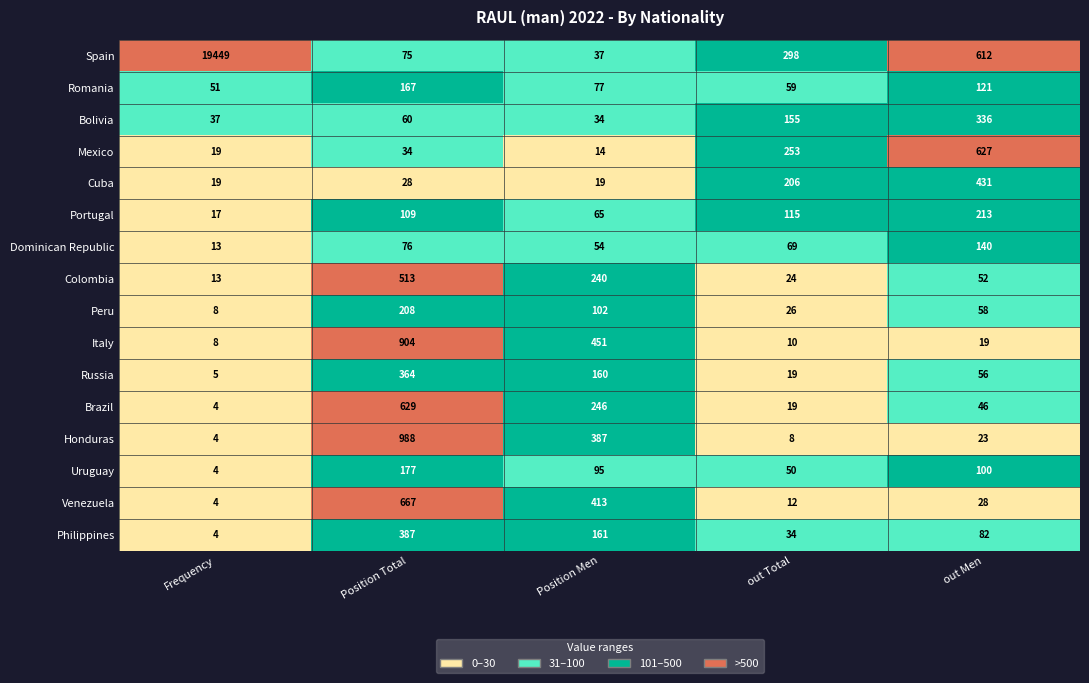

Is it true that Russia equals 179 at Position Total?

False